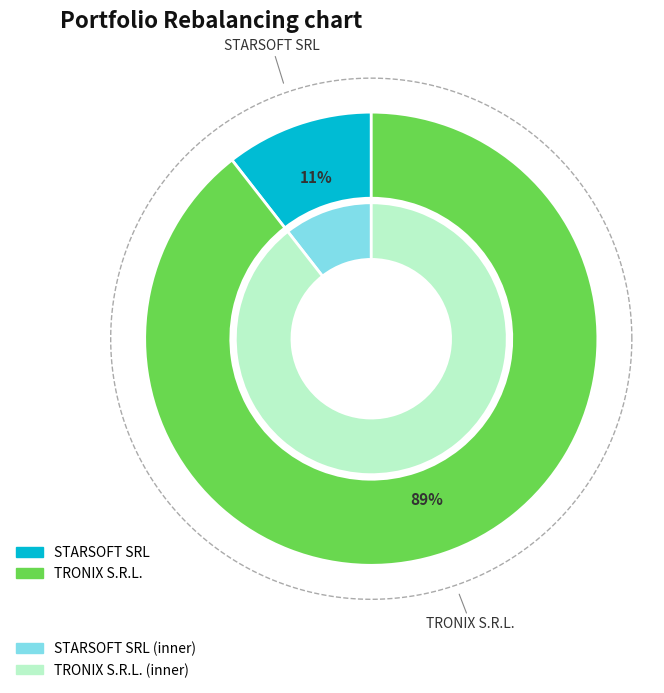

Rank the categories by value from highest to lowest.

TRONIX S.R.L., STARSOFT SRL